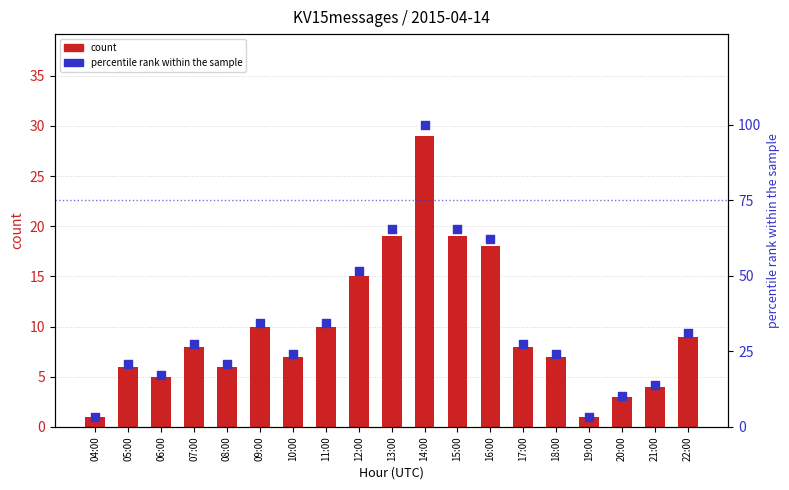

Which series has the largest total across all categories?

percentile rank within the sample